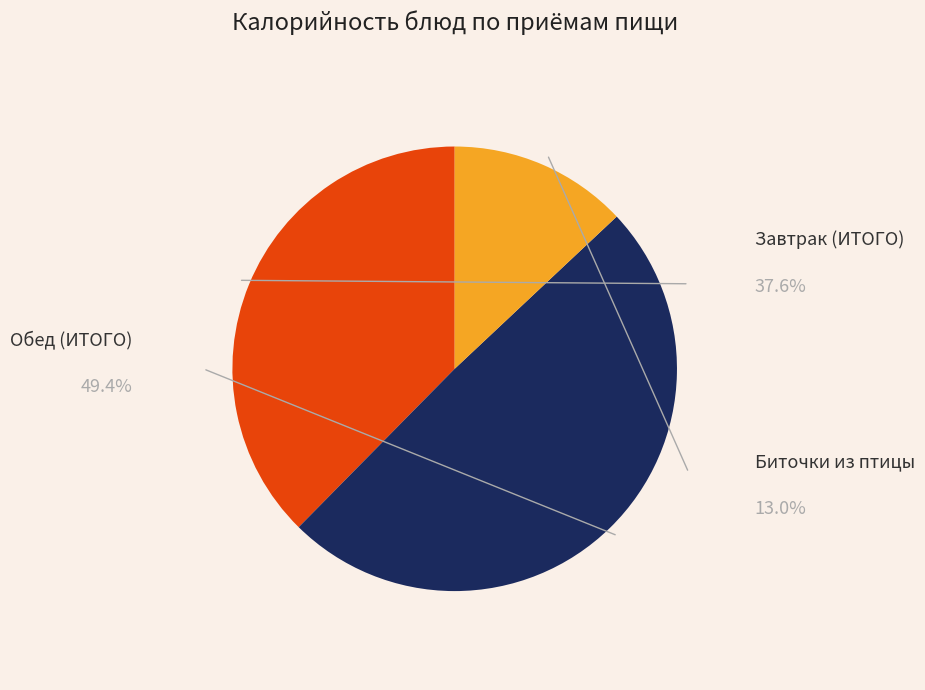

Is there a majority slice in this chart?

No